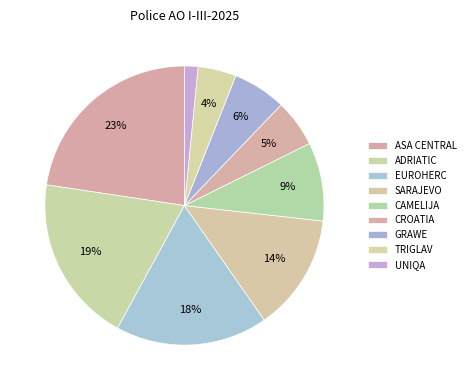

True or false: CROATIA accounts for 5% of the total.

True